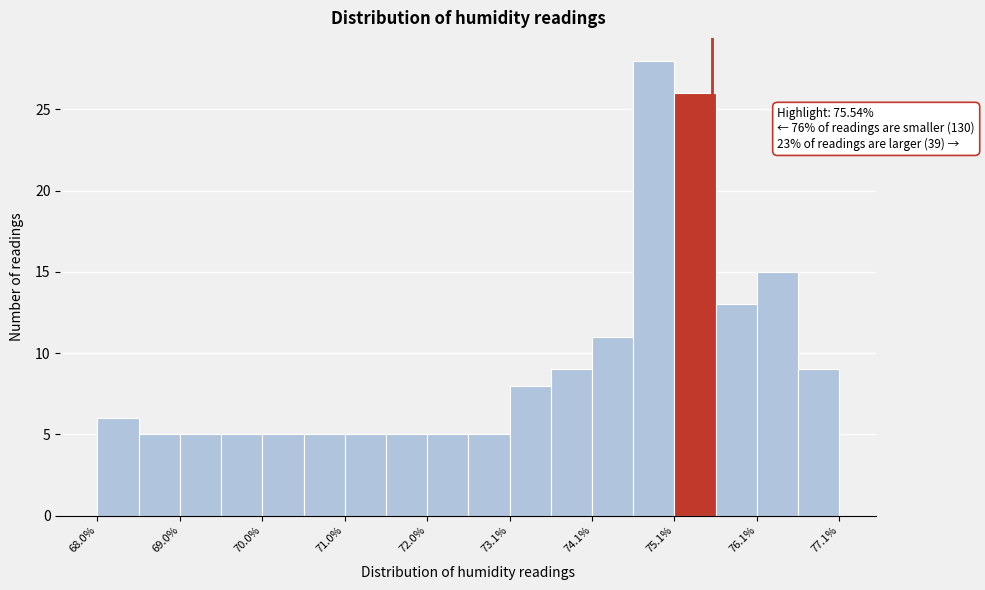

Around what value on the x-axis is the tallest bar? Give the approximate position of its centre, as read against the axis.

74.8